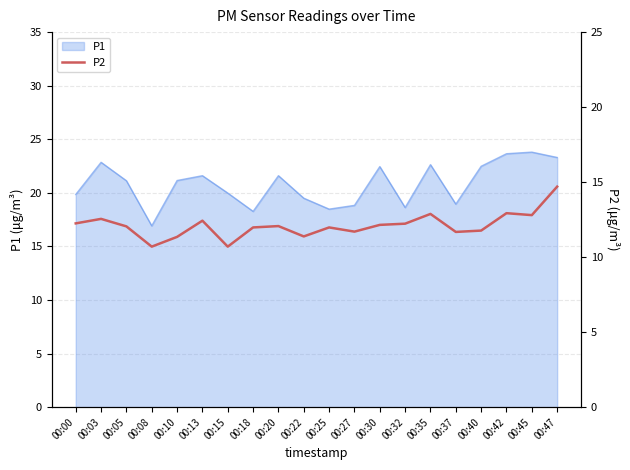

The value at 00:10 is 5.6. True or false?

False